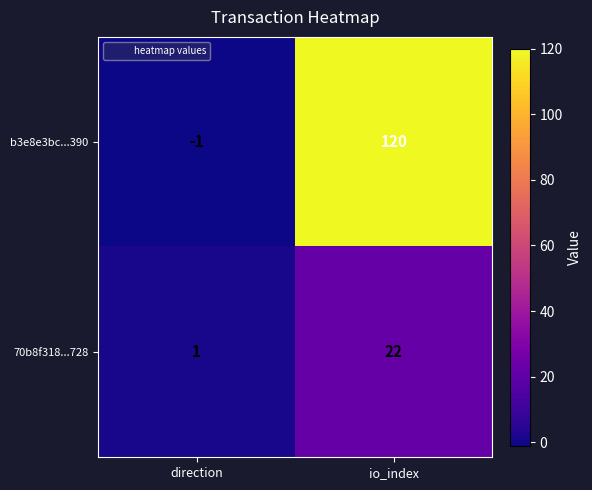

At direction, list the series in order from largest to smallest.

70b8f318...728, b3e8e3bc...390